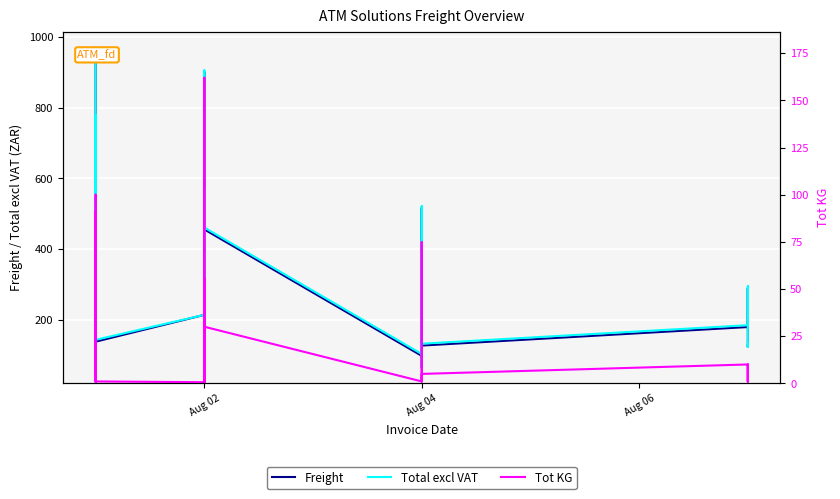

How many interior local peaks does the Tot KG series have?

12